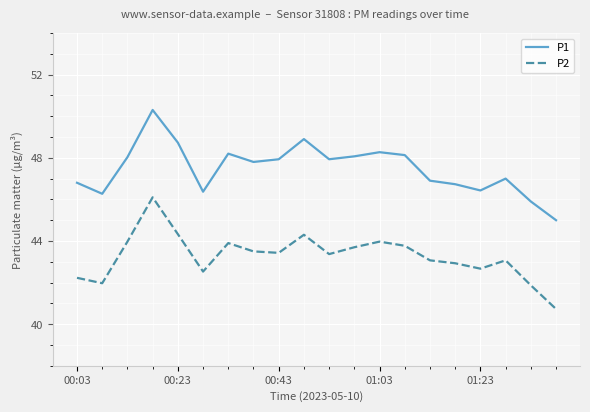

How many lines are shown in the chart?

2